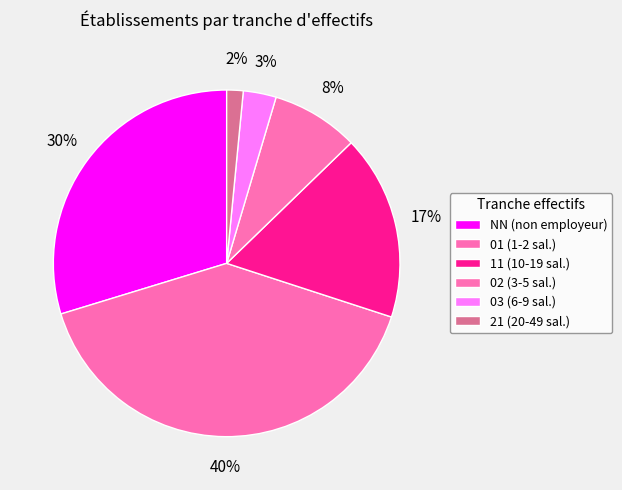

To the nearest percent, what is the difference between the 03 and NN slice percentages?

27%